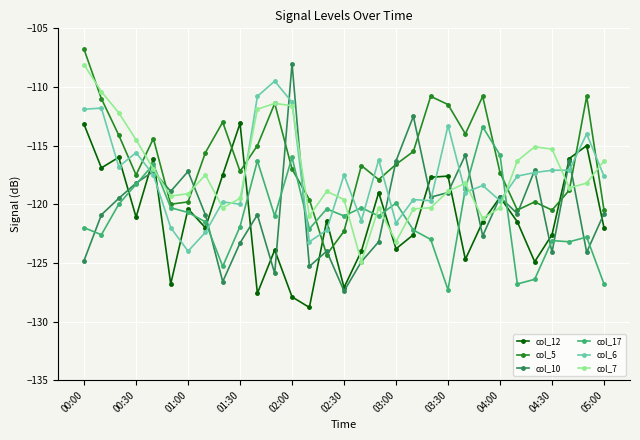

True or false: col_17 has more than 1 interior local peaks.

True